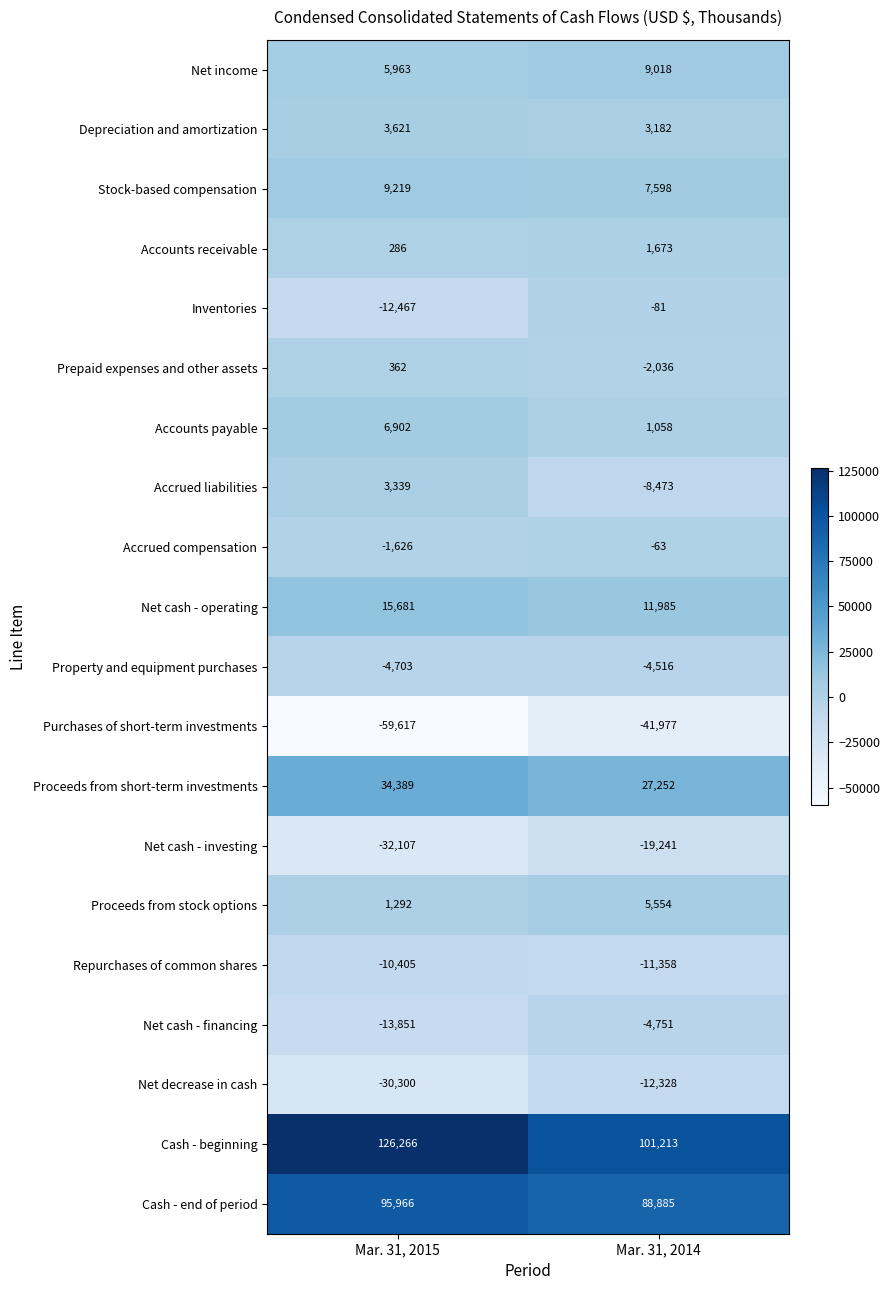

The Net cash - operating series shows 26242 at Mar. 31, 2015. True or false?

False